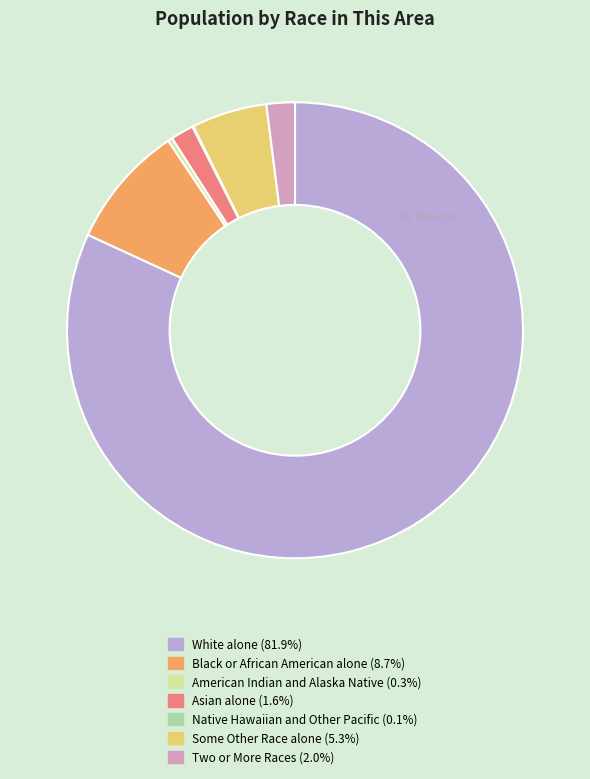

What is the total percentage of Some Other Race alone and Two or More Races?

7.4%